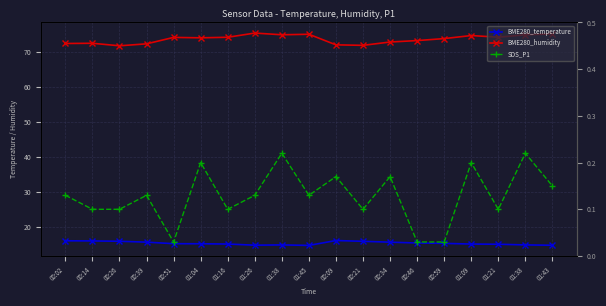

True or false: BME280_temperature and SDS_P1 cross at least once.

False